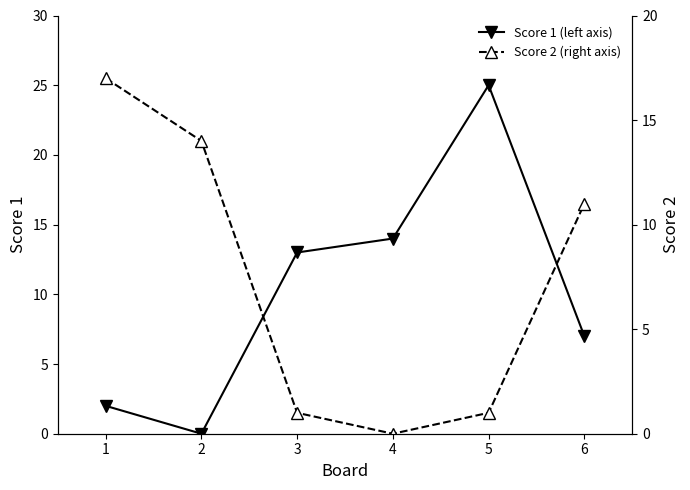

At which category does the chart reach its peak across all series?

5